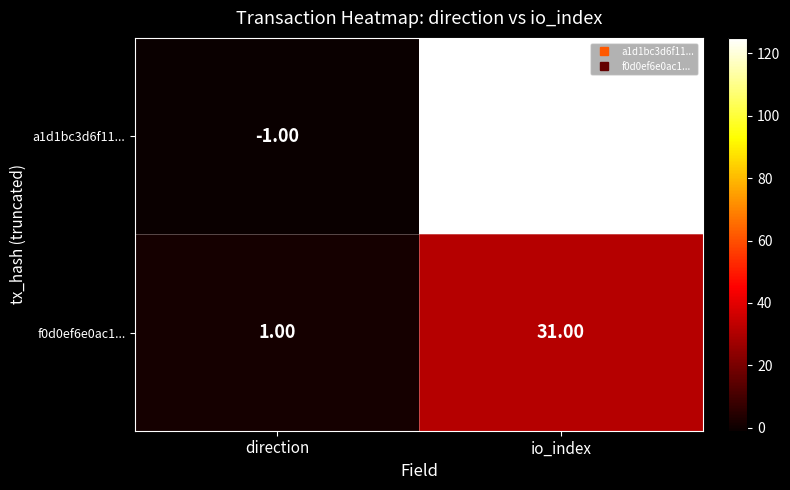

Which series has the largest total across all categories?

a1d1bc3d6f11...